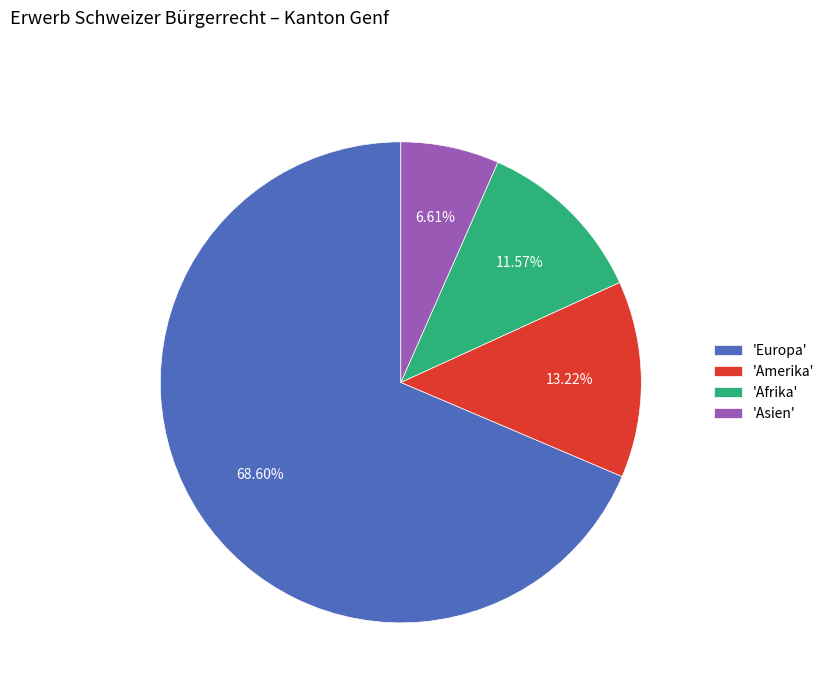

To the nearest percent, what is the average slice percentage?

25%